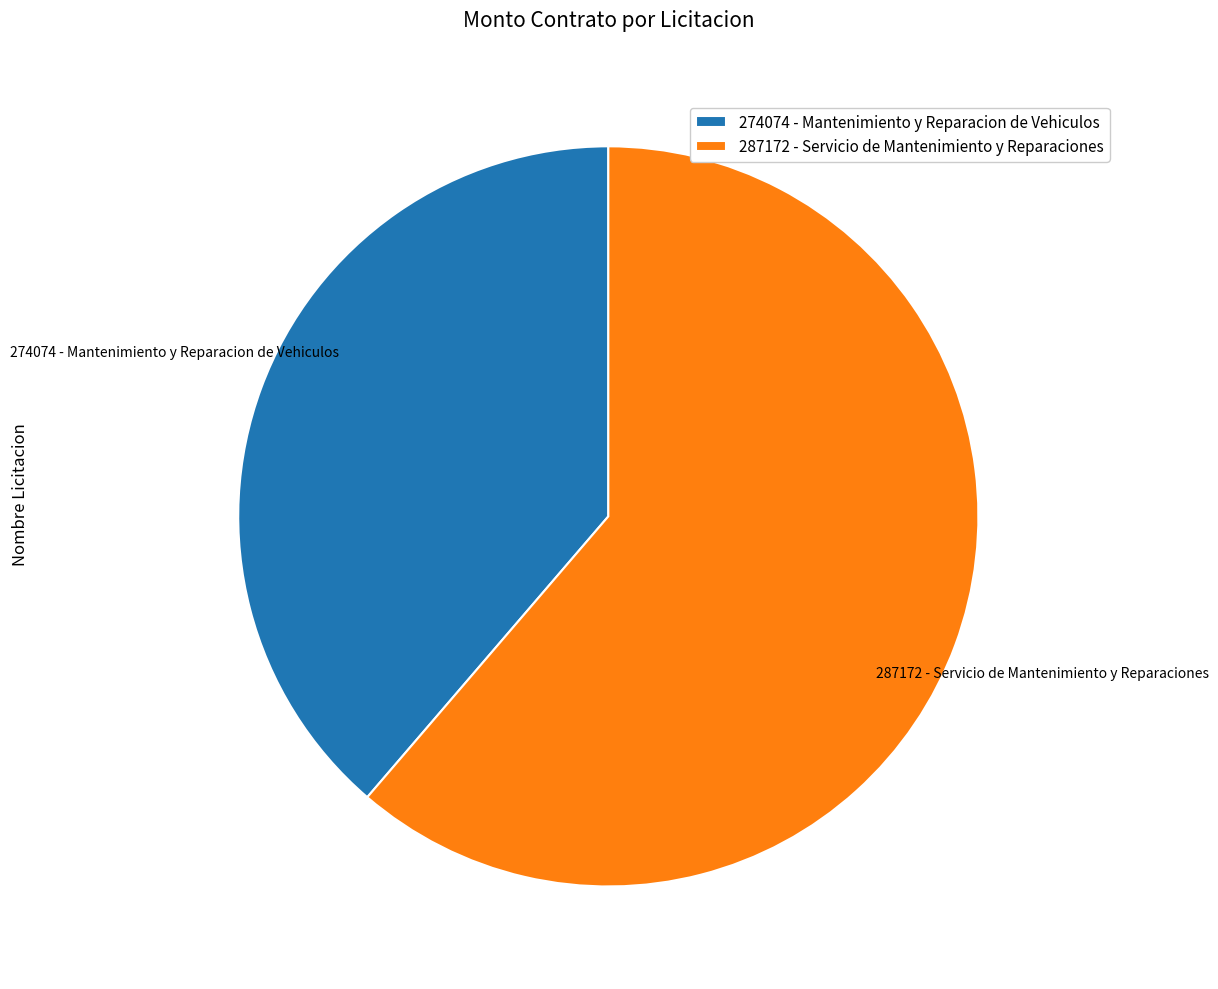

Count the number of slices in the pie.

2